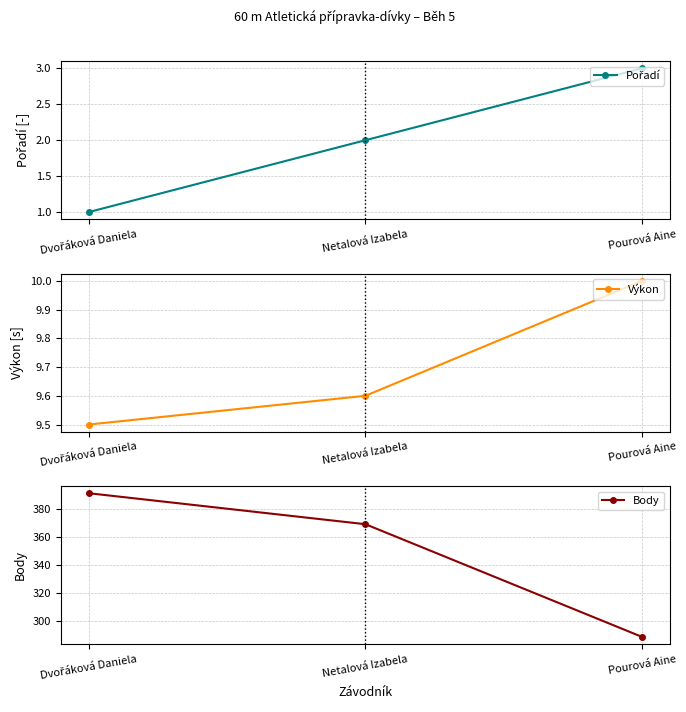

Reading left to right, extract all data points from this chart.

Pořadí: Dvořáková Daniela=1.0	Netalová Izabela=2.0	Pourová Aine=3.0
Výkon: Dvořáková Daniela=9.5	Netalová Izabela=9.6	Pourová Aine=10.0
Body: Dvořáková Daniela=391.0	Netalová Izabela=369.0	Pourová Aine=289.0